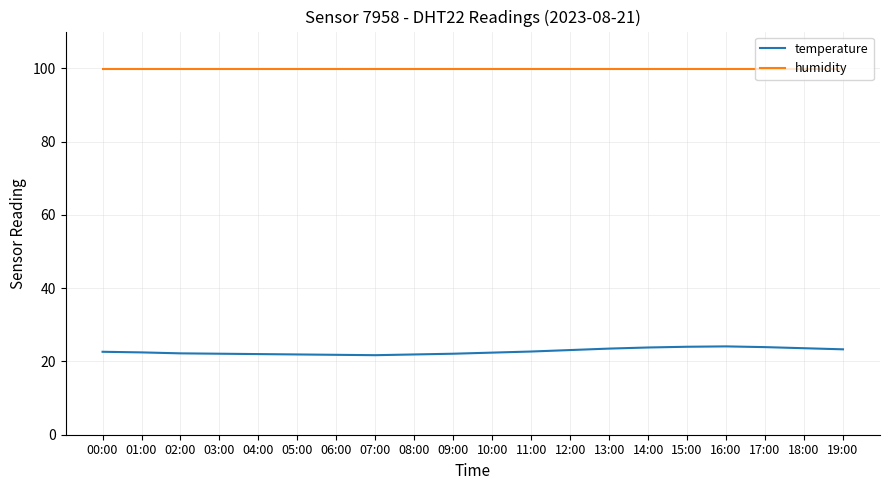

The value of temperature at 09:00 is 13.0. True or false?

False